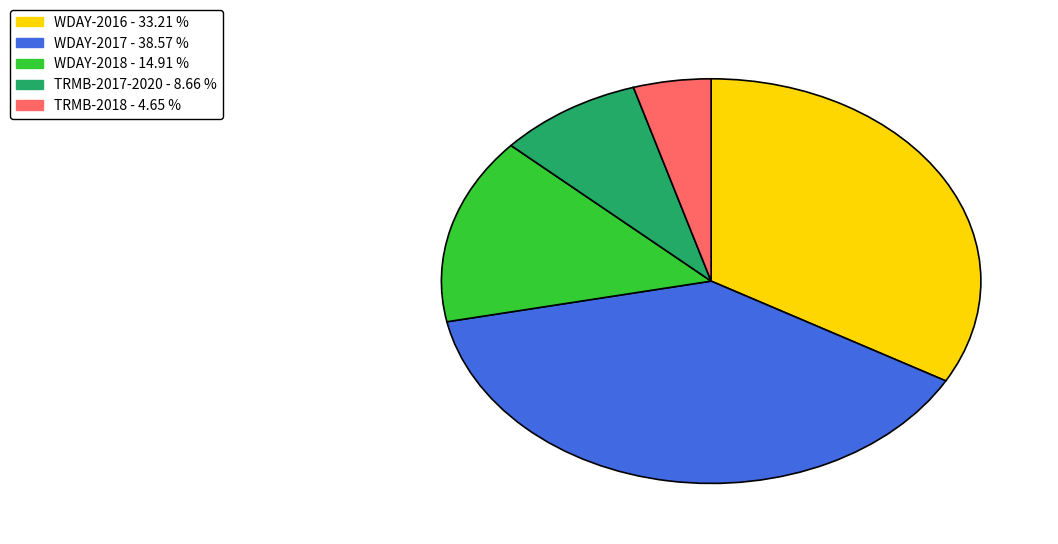

Is there a majority slice in this chart?

No